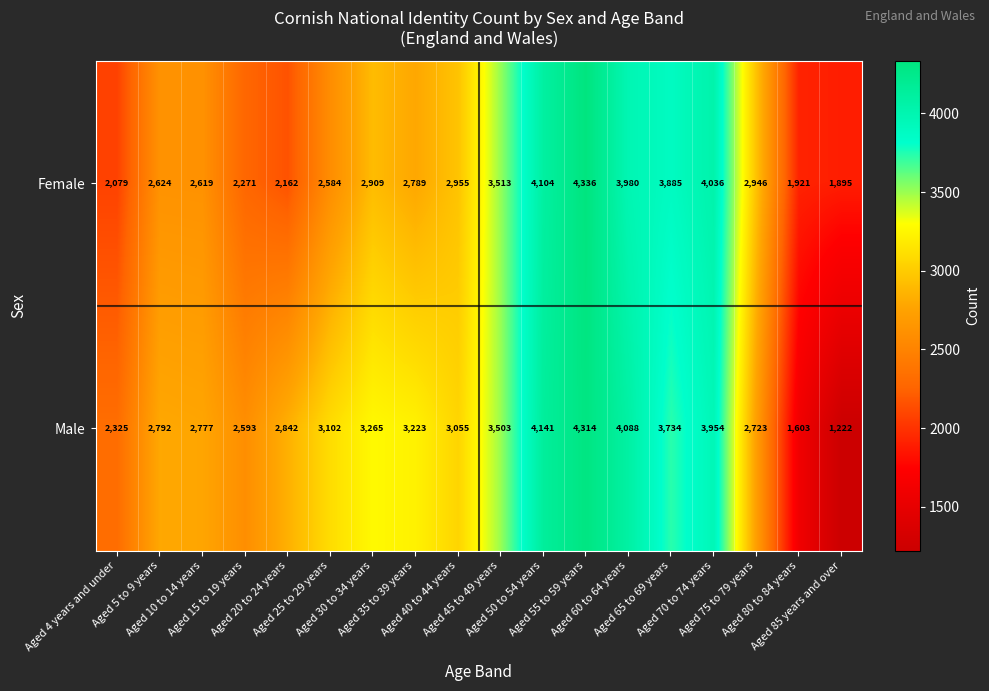

Which category has the highest value across all series?

Aged 55 to 59 years